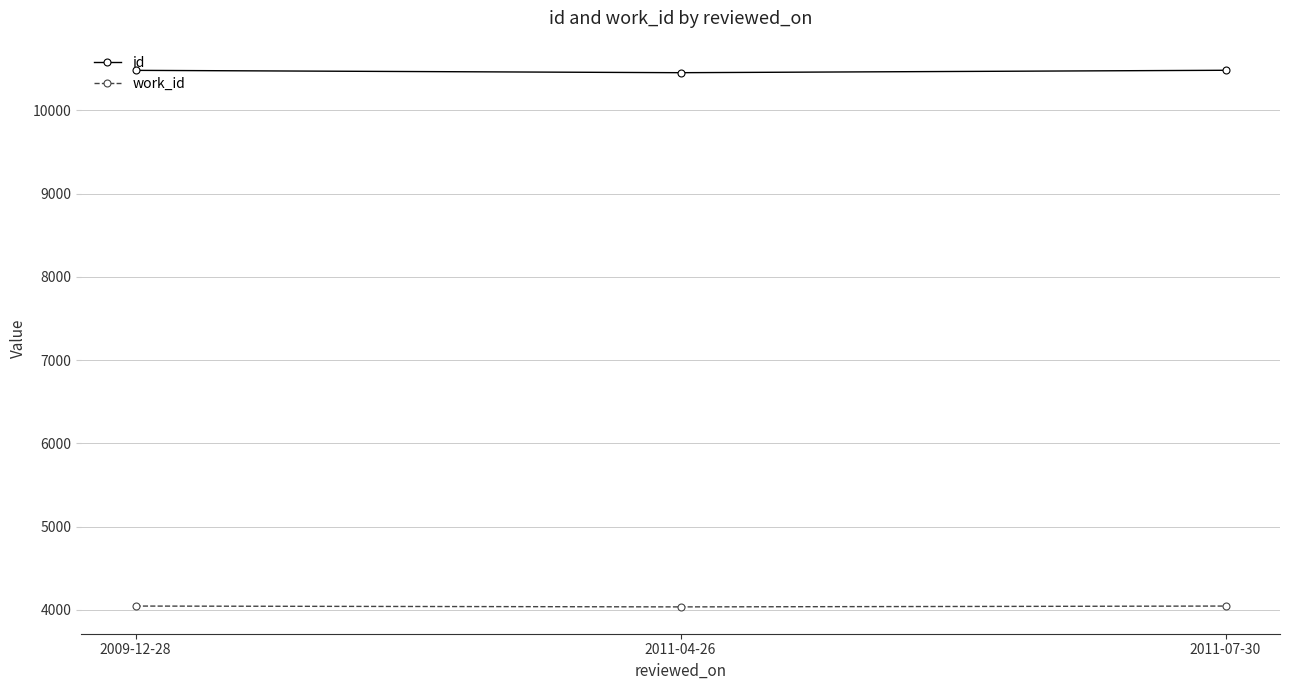

What are all the series names shown in the legend?

id, work_id